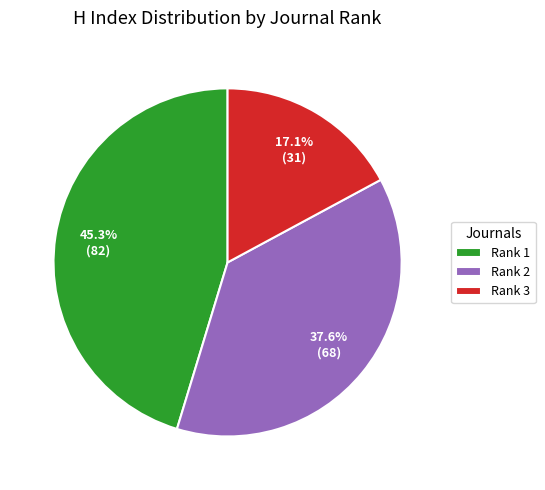

What is the smallest slice in the pie chart?

Rank 3